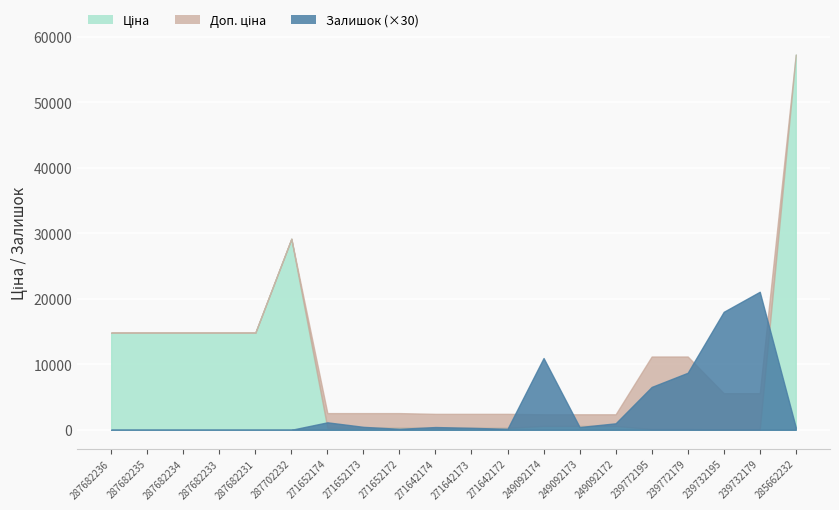

Which series has the largest total across all categories?

Доп. ціна